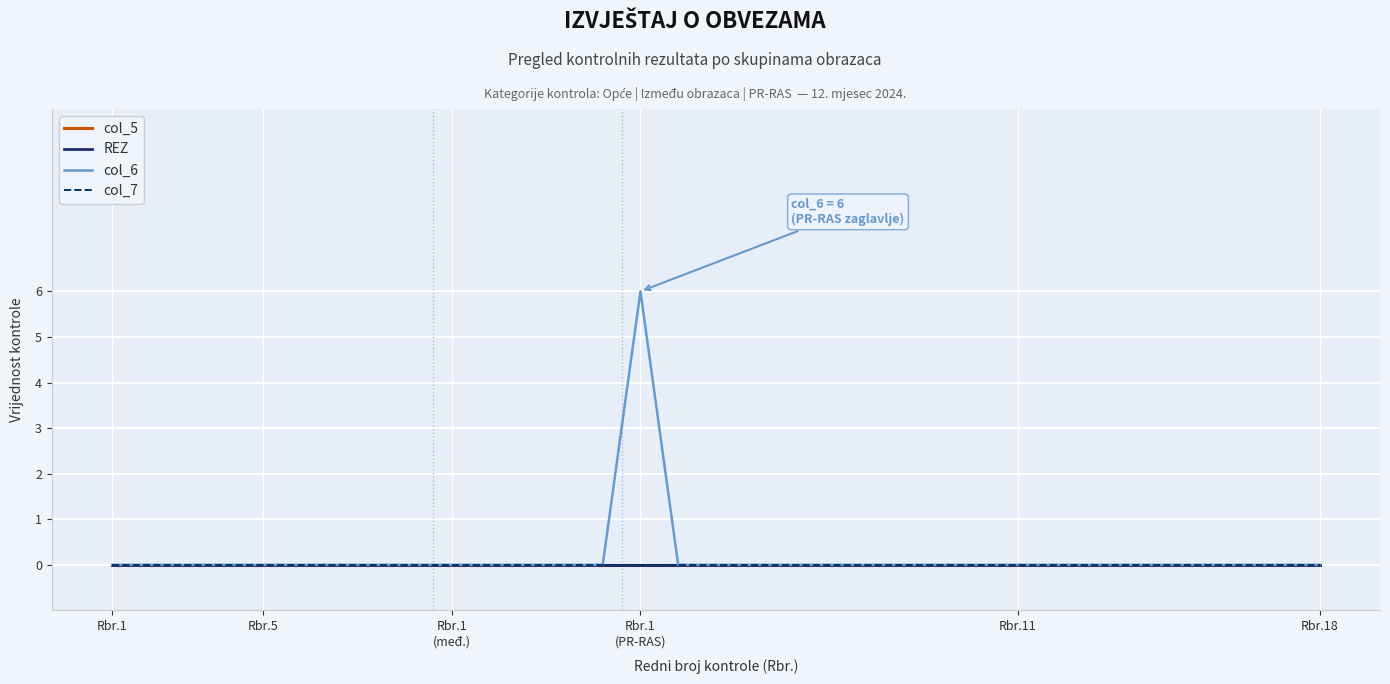

True or false: col_6 and col_7 cross at least once.

False